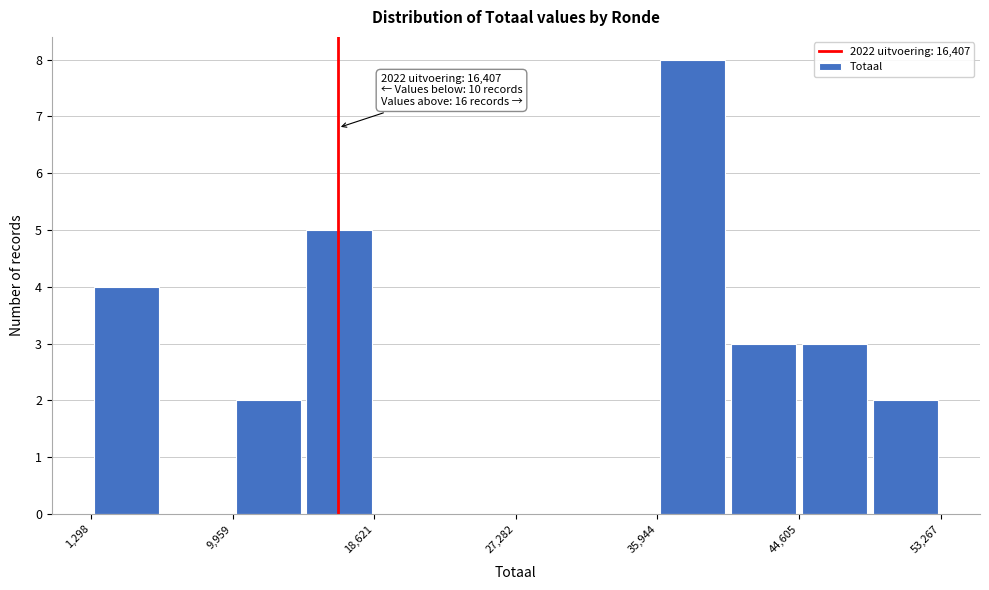

Over which range of the x-axis is the bar tallest?

36000 to 40000